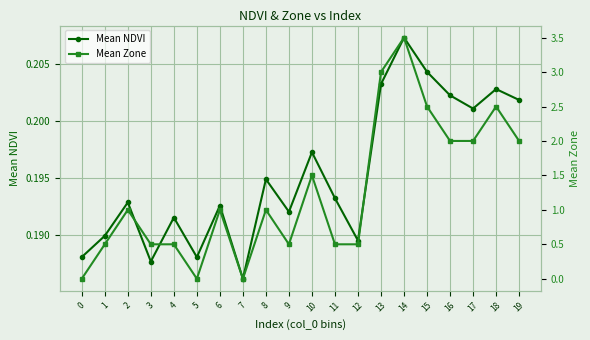

Which series changed the most between 11 and 13?

Mean Zone